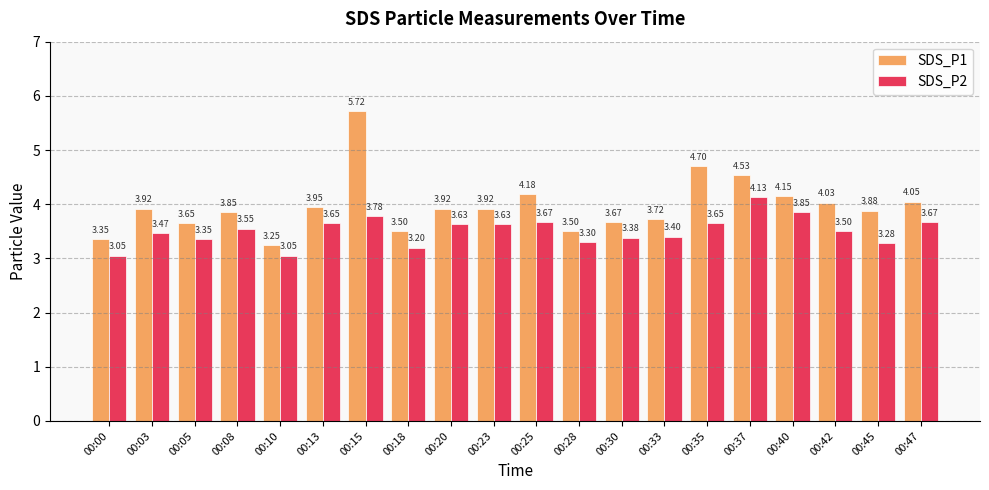

What is the sum of all SDS_P1 values?

79.4